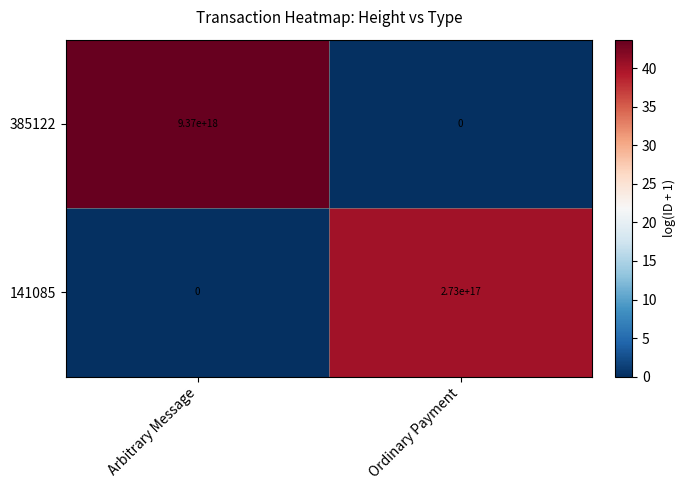

Which series changed the most between Arbitrary Message and Ordinary Payment?

385122